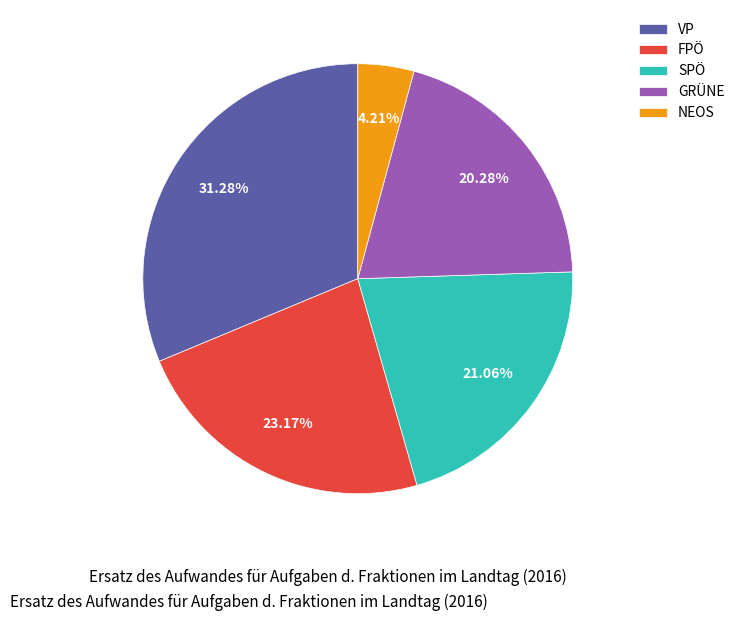

To the nearest percent, what is the combined percentage of FPÖ and GRÜNE?

43%